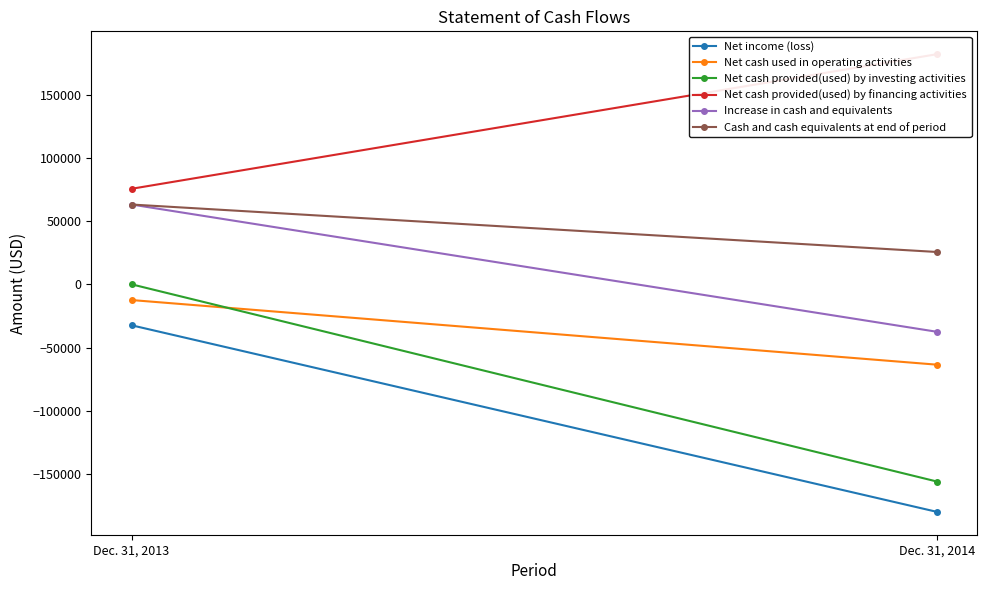

Rank the series by their maximum value, from lowest to highest.

Net income (loss), Net cash used in operating activities, Net cash provided(used) by investing activities, Increase in cash and equivalents, Cash and cash equivalents at end of period, Net cash provided(used) by financing activities